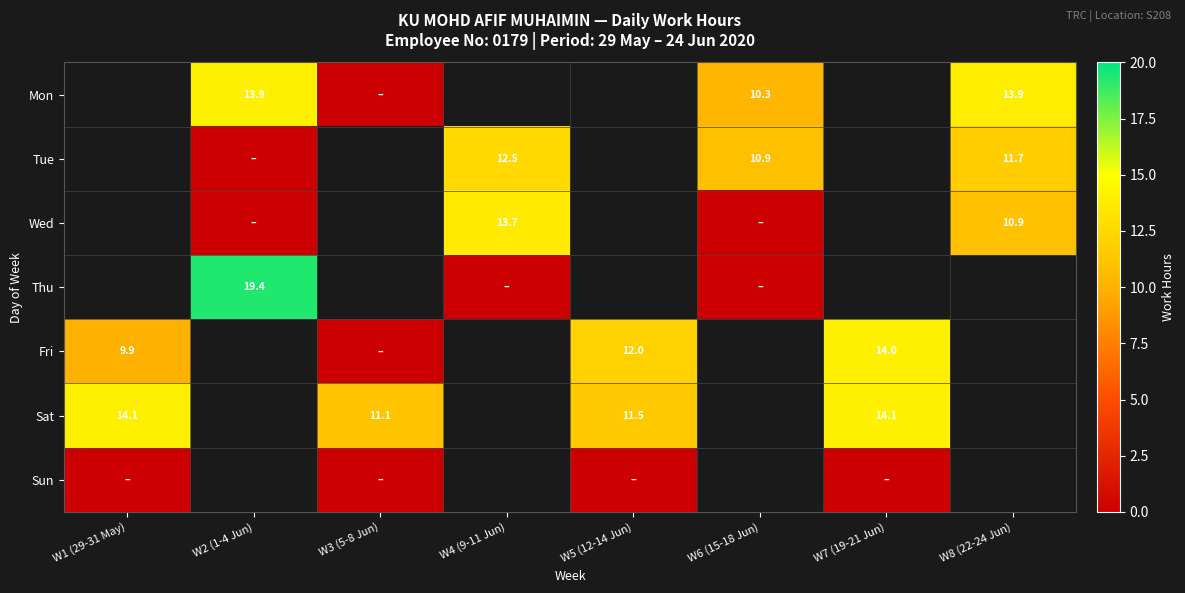

Between W6 (15-18 Jun) and W8 (22-24 Jun), which is larger?

W8 (22-24 Jun)